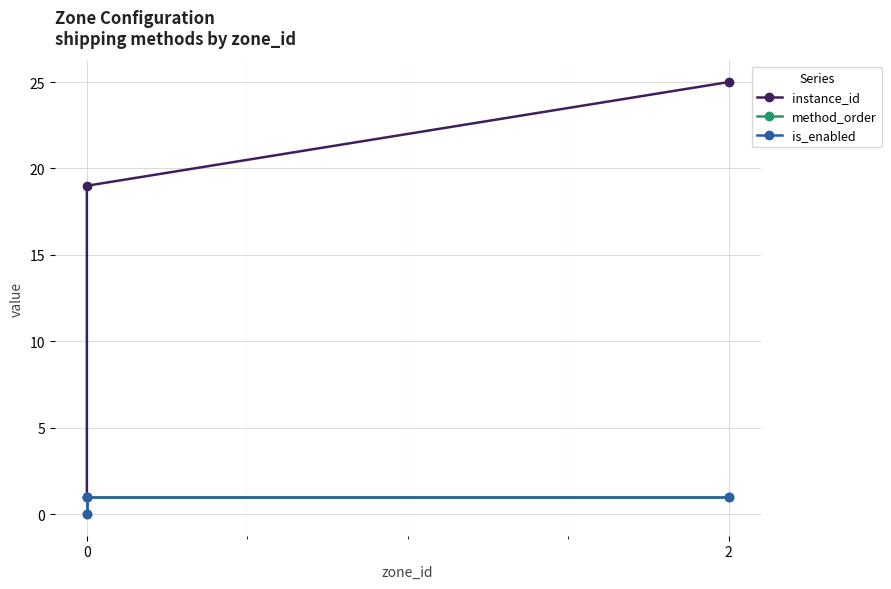

How many method_order values are between 0 and 1?

3